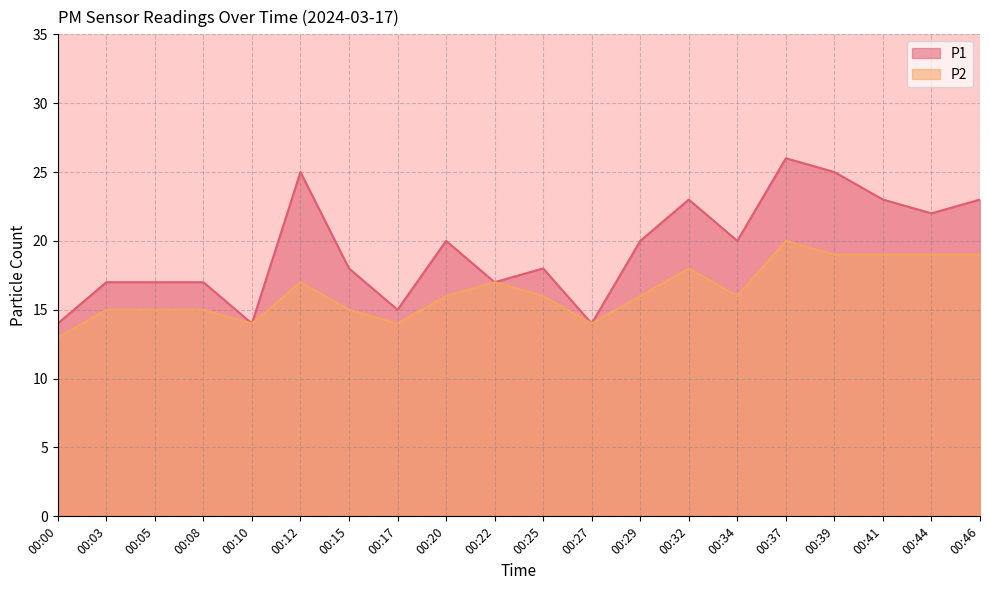

Does the chart display data point markers on the line(s)?

No